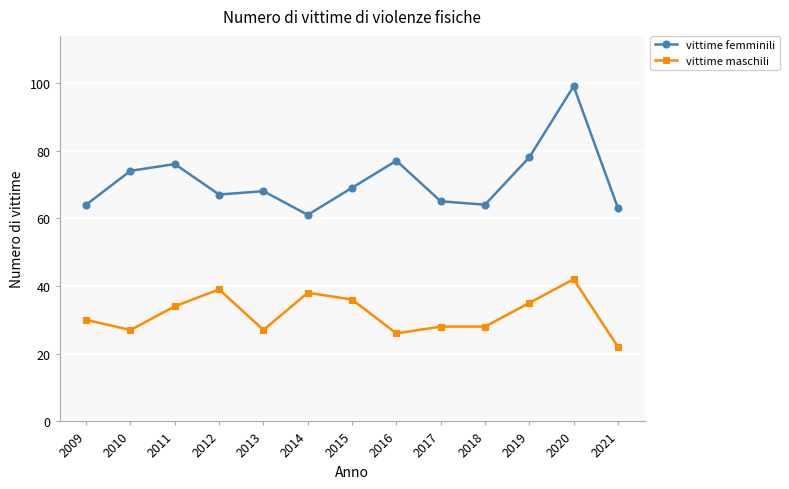

True or false: vittime maschili and vittime femminili intersect in this chart.

False